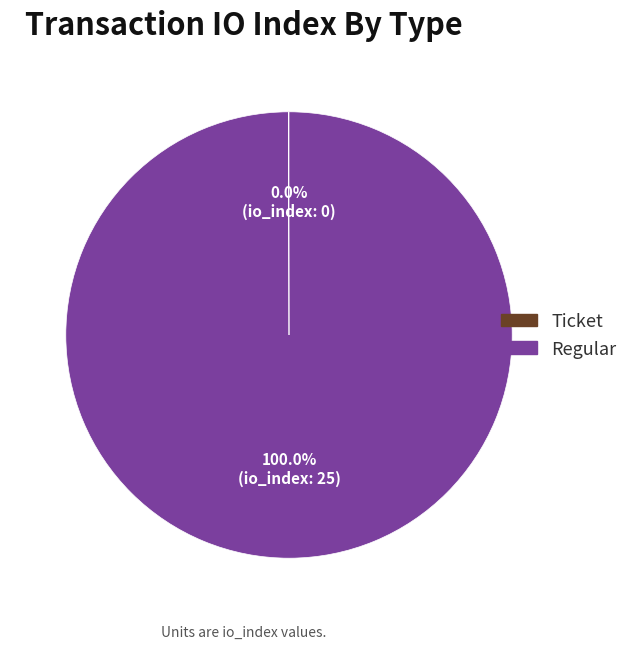

Which slice represents more than half of the pie?

Regular